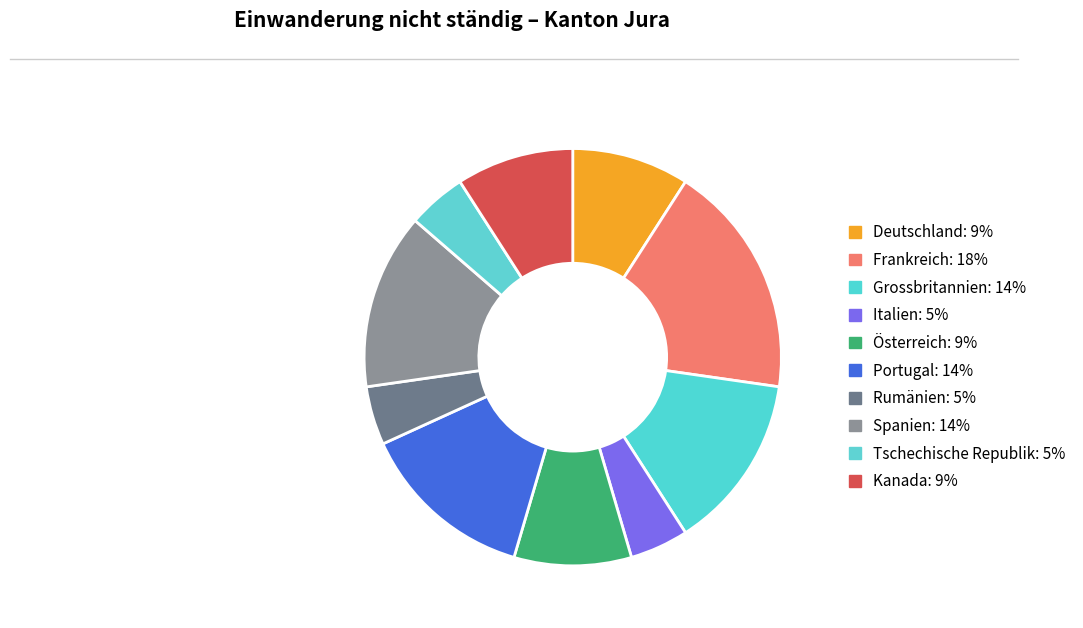

The Spanien slice represents 14% of the pie. True or false?

True